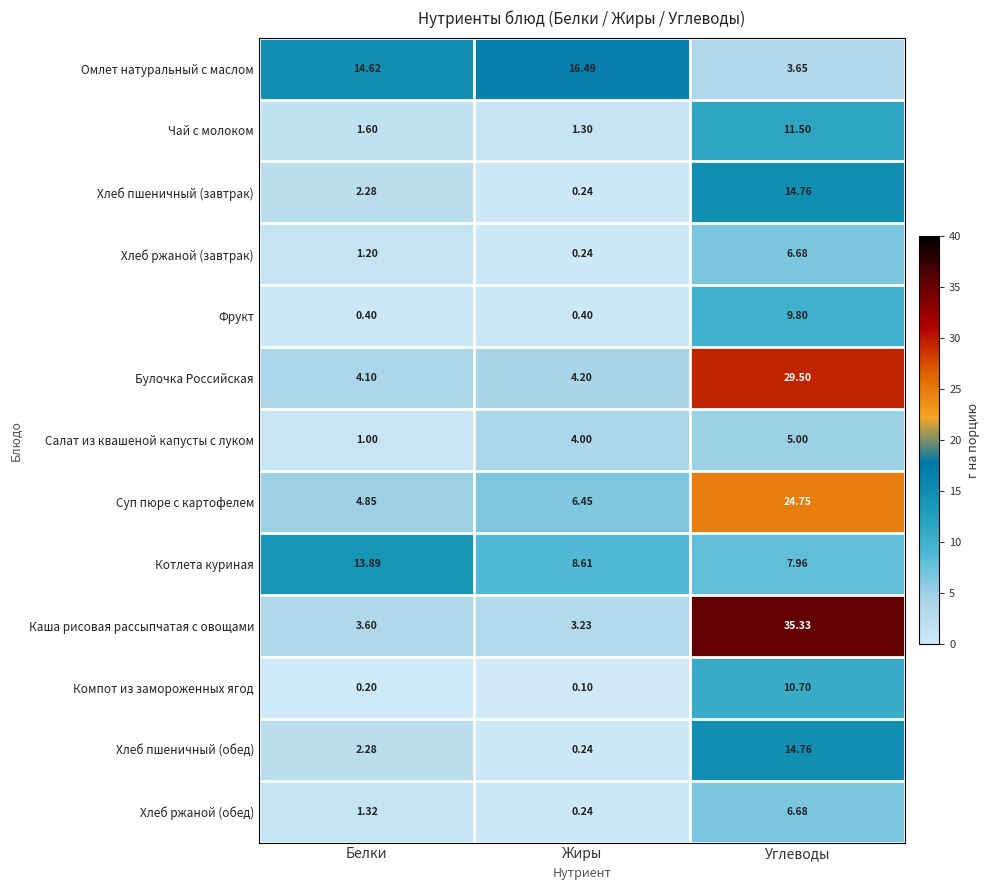

At which label does Чай с молоком reach its minimum?

Жиры